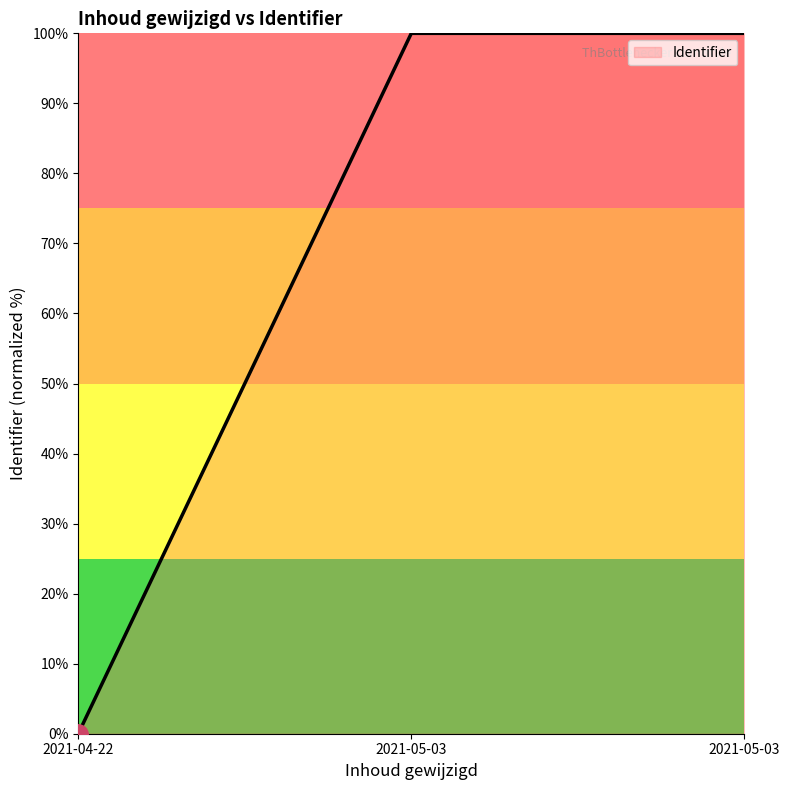

List the labels in order of value, smallest first.

2021-04-22, 2021-05-03, 2021-05-03